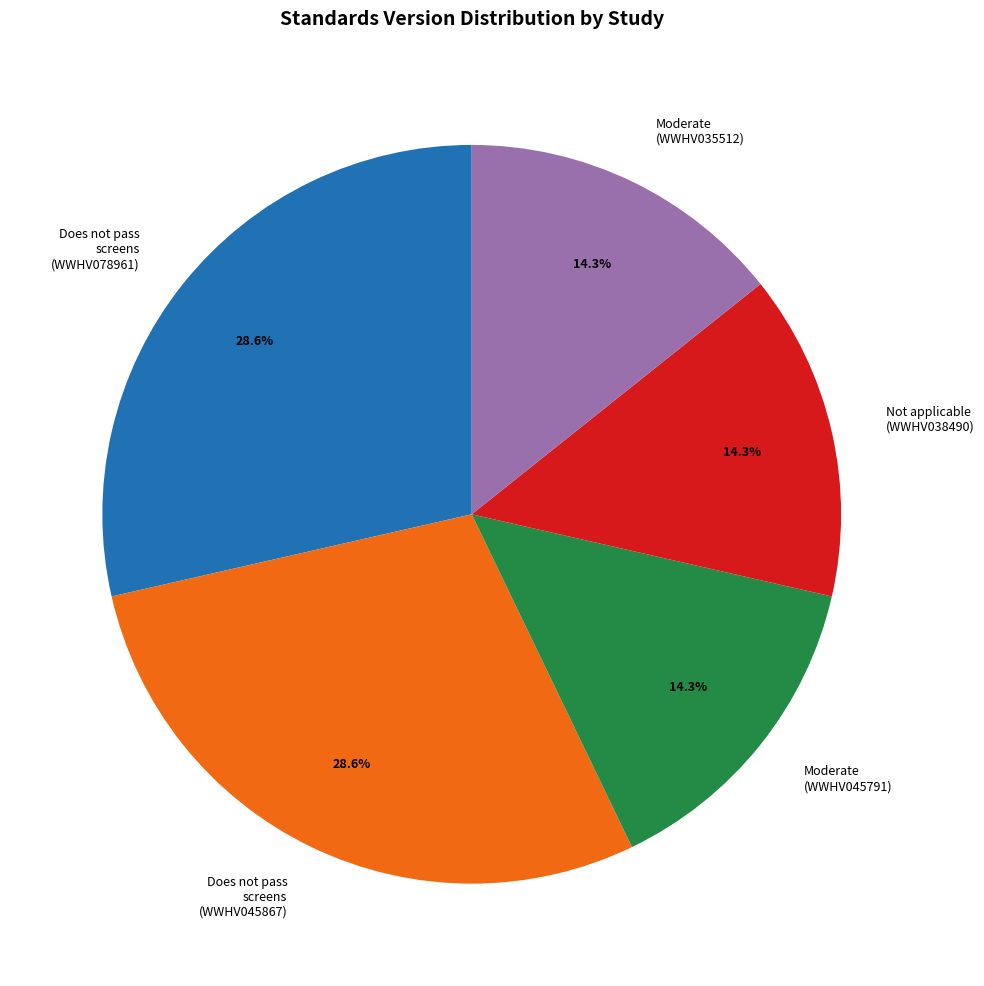

How many segments does this pie chart have?

5